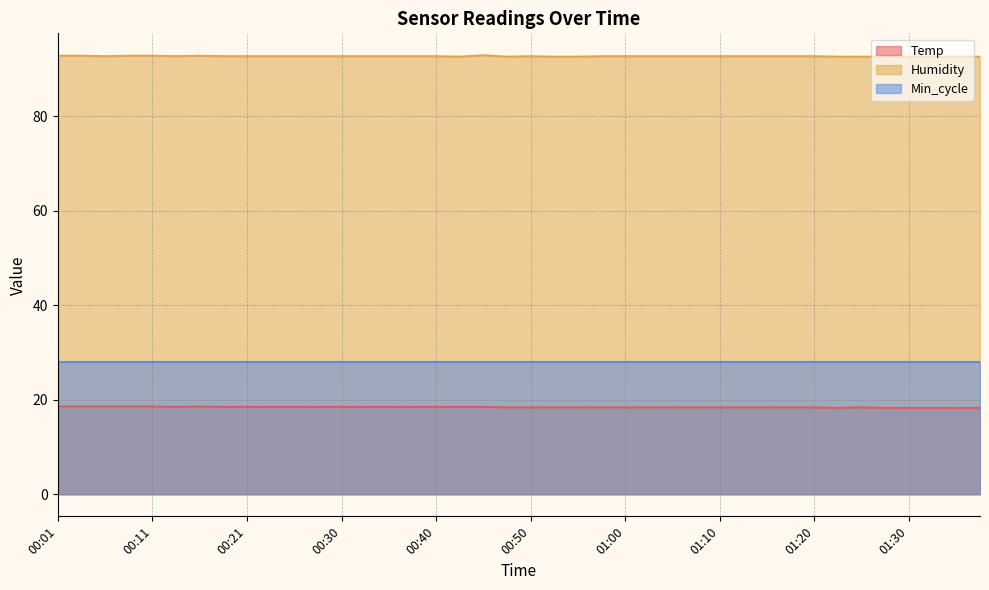

Between 00:33 and 01:27, which series saw the biggest shift?

Temp